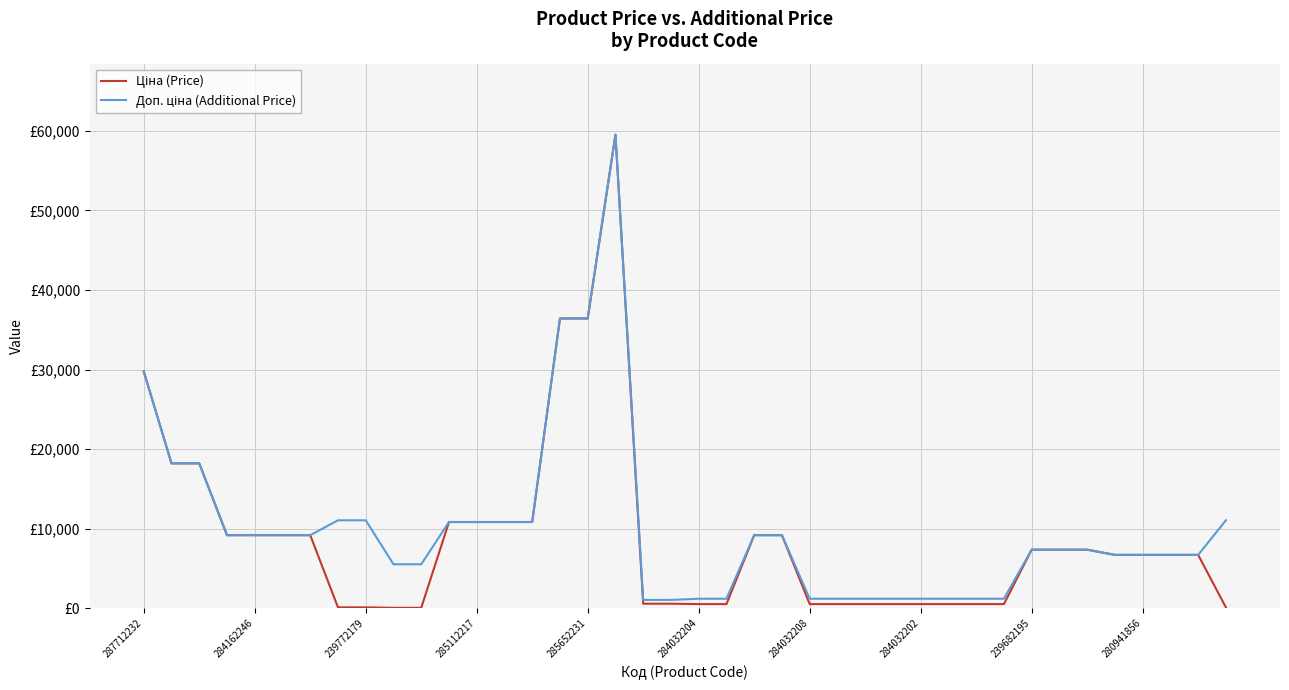

Does the chart have visible grid lines?

Yes